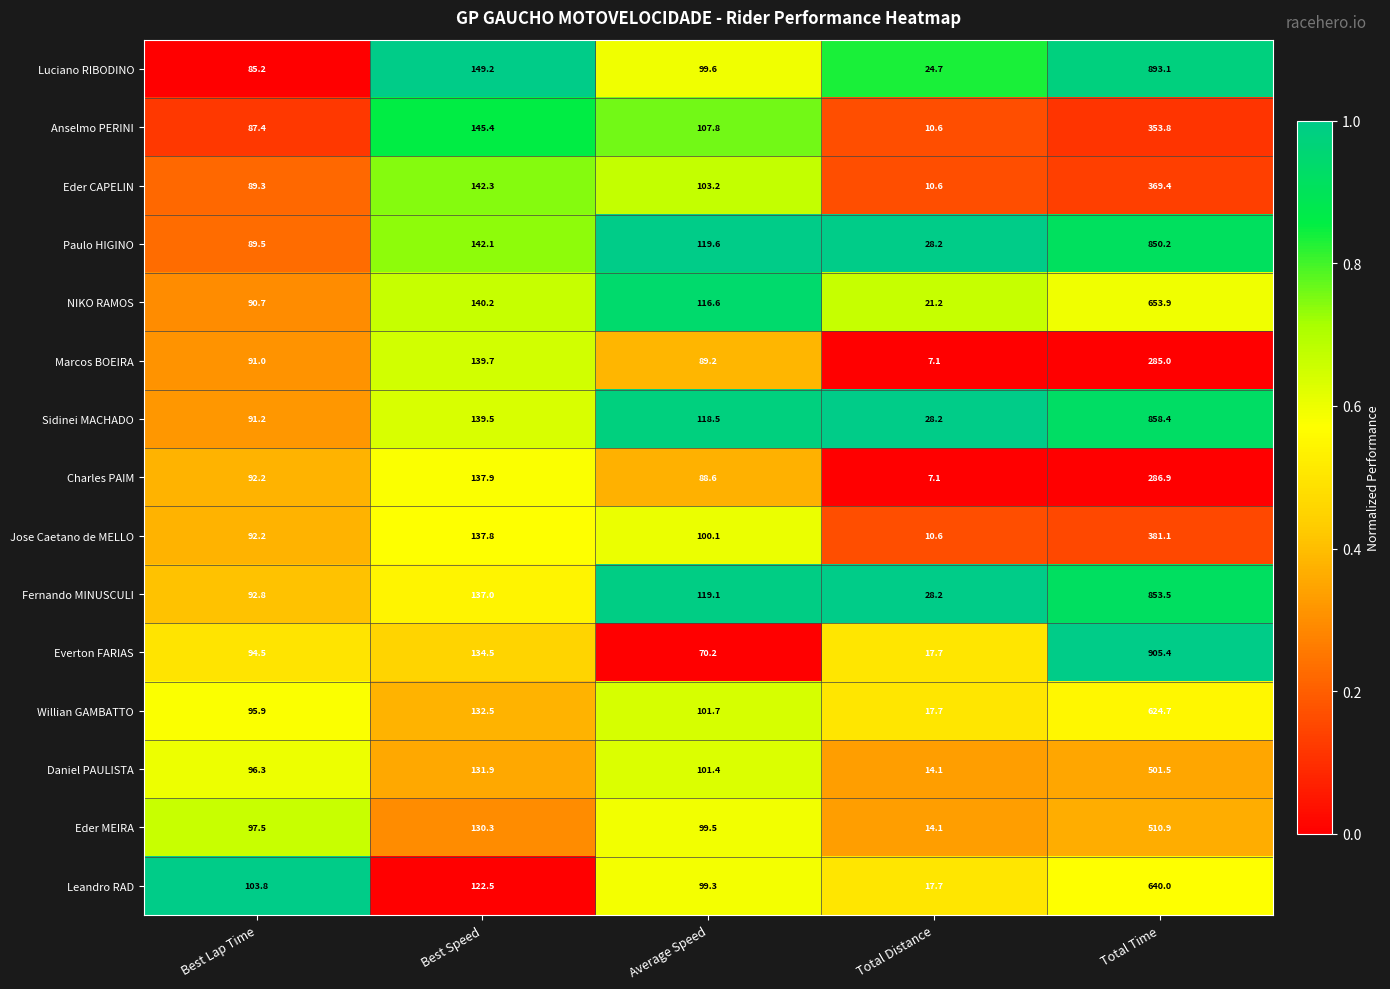

Which label corresponds to the smallest value in the chart?

Total Distance